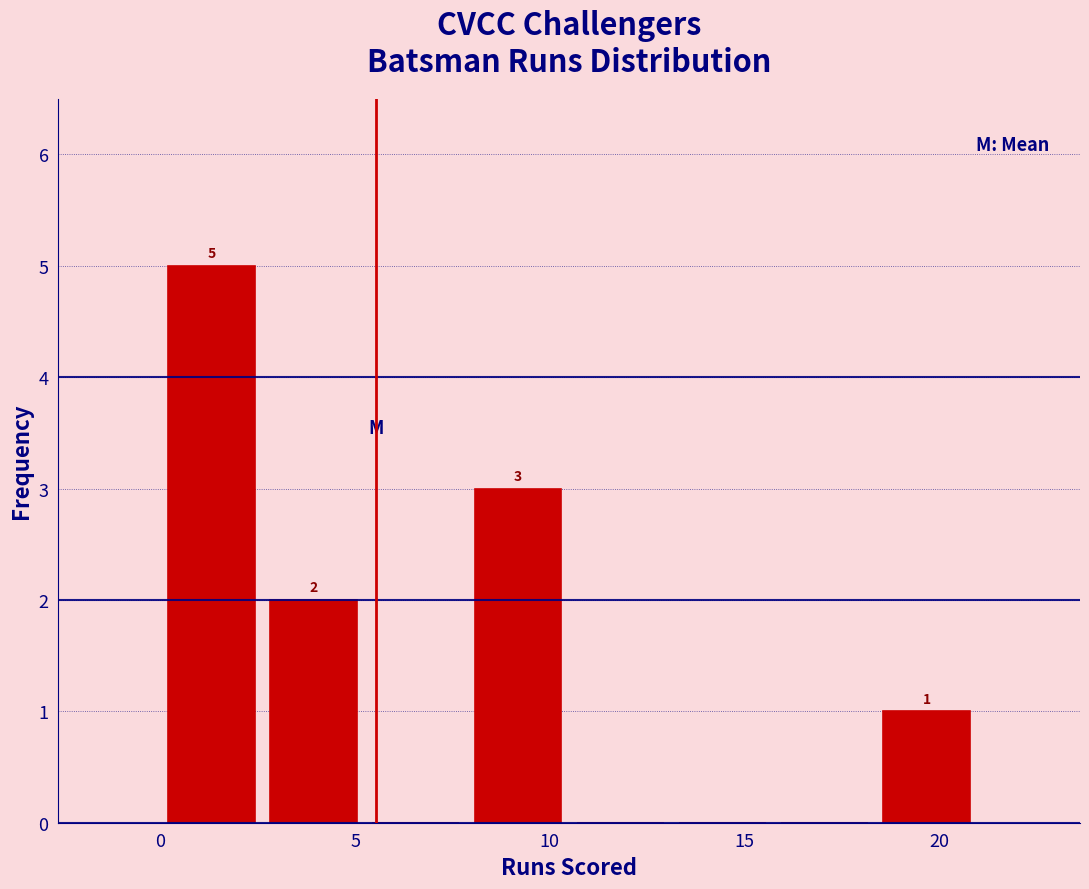

Over which range of the x-axis is the bar tallest?

0.0 to 2.5